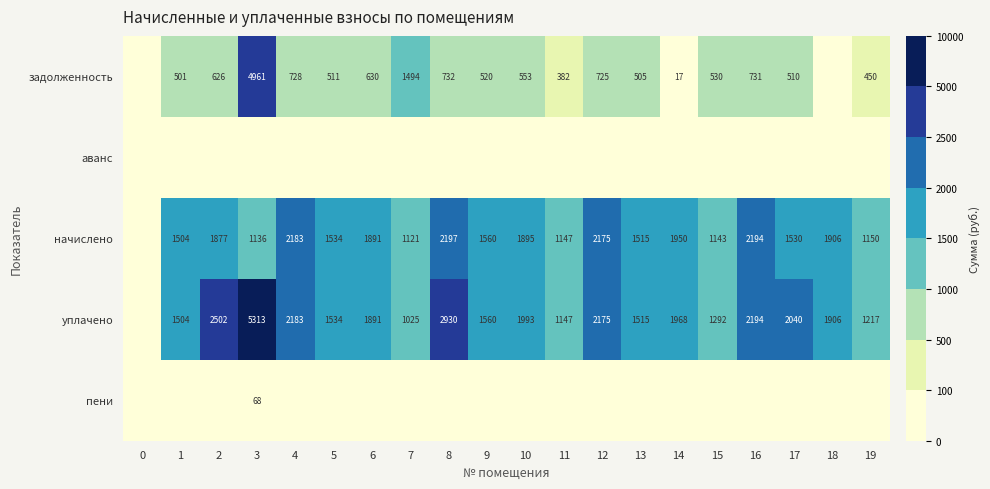

What is the spread (max minus min) of values at 10?

1993.2